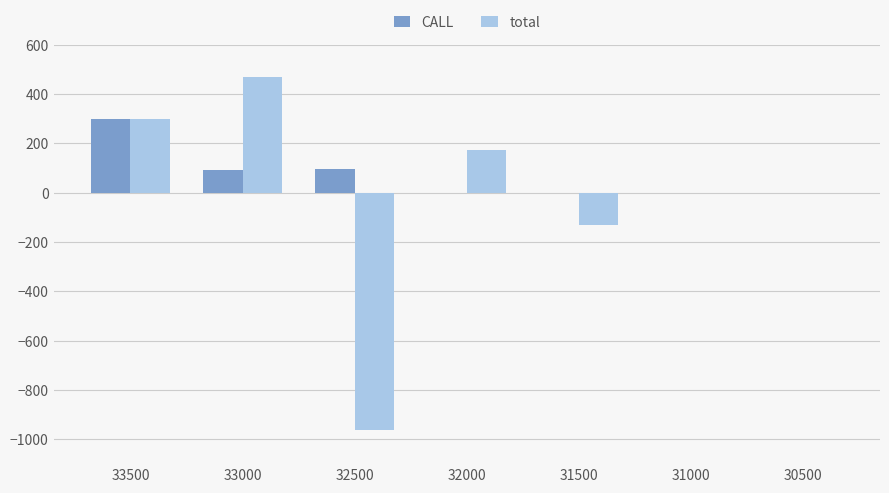

Is it true that CALL equals 90 at 33000?

True